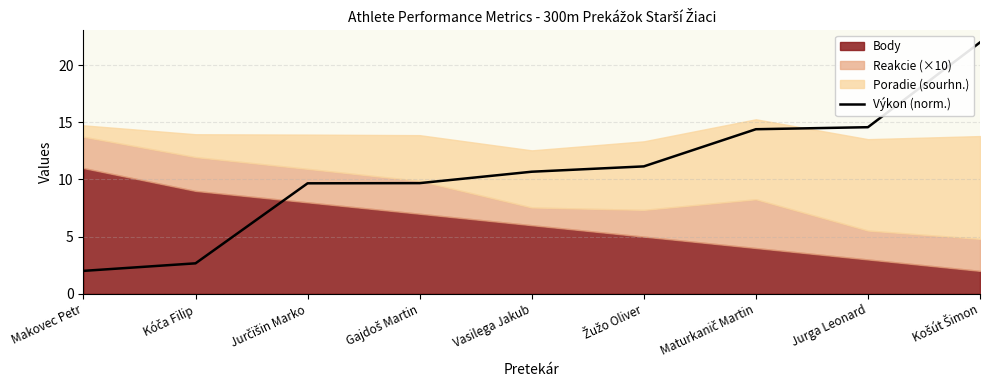

What is the maximum value shown in the chart?

22.0